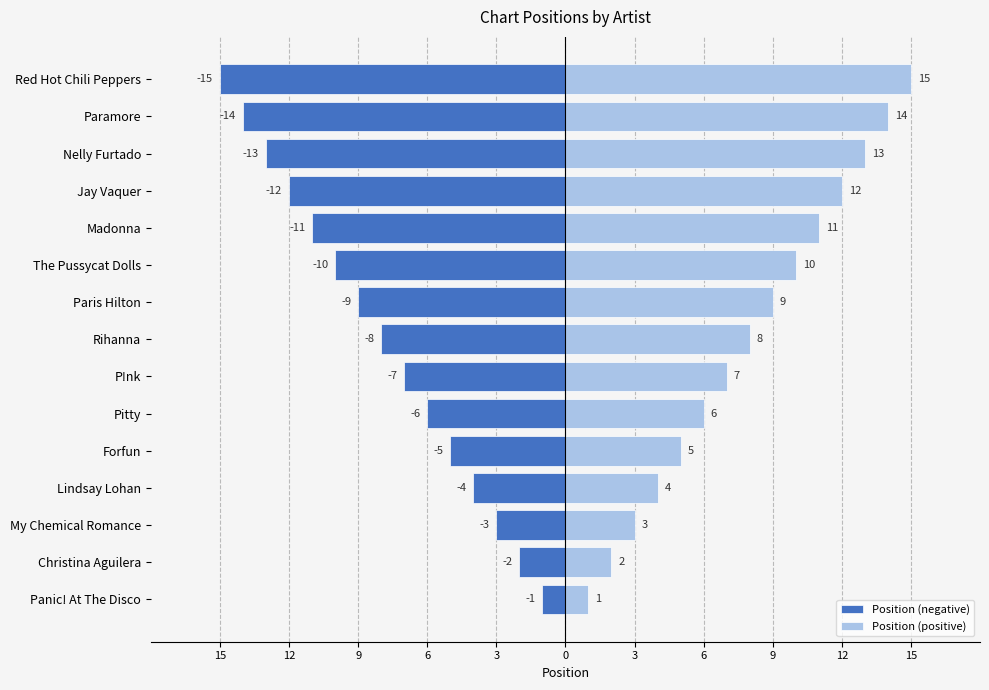

Rank the series by their maximum value, from lowest to highest.

Position (negative), Position (positive)